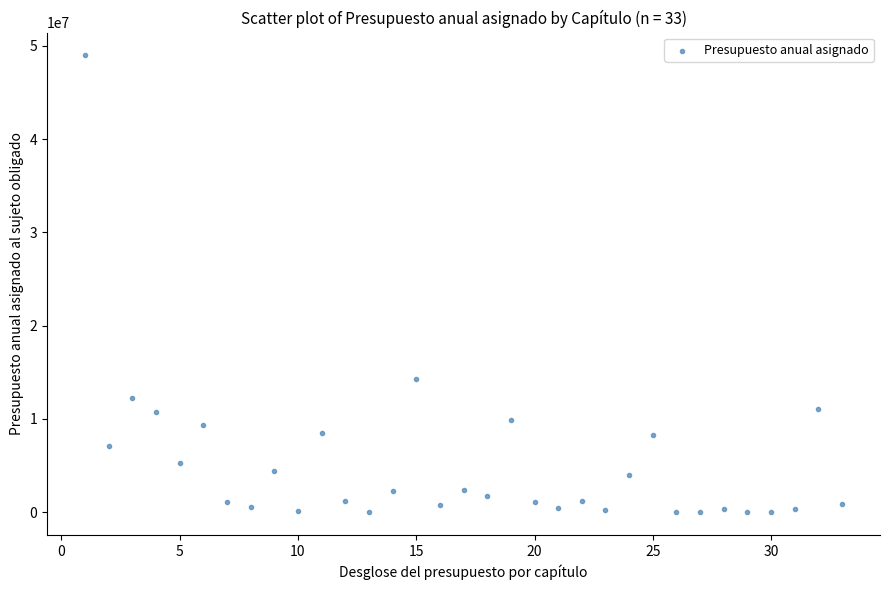

What Y value in the scatter plot is closest to 24483650?

14283983.9